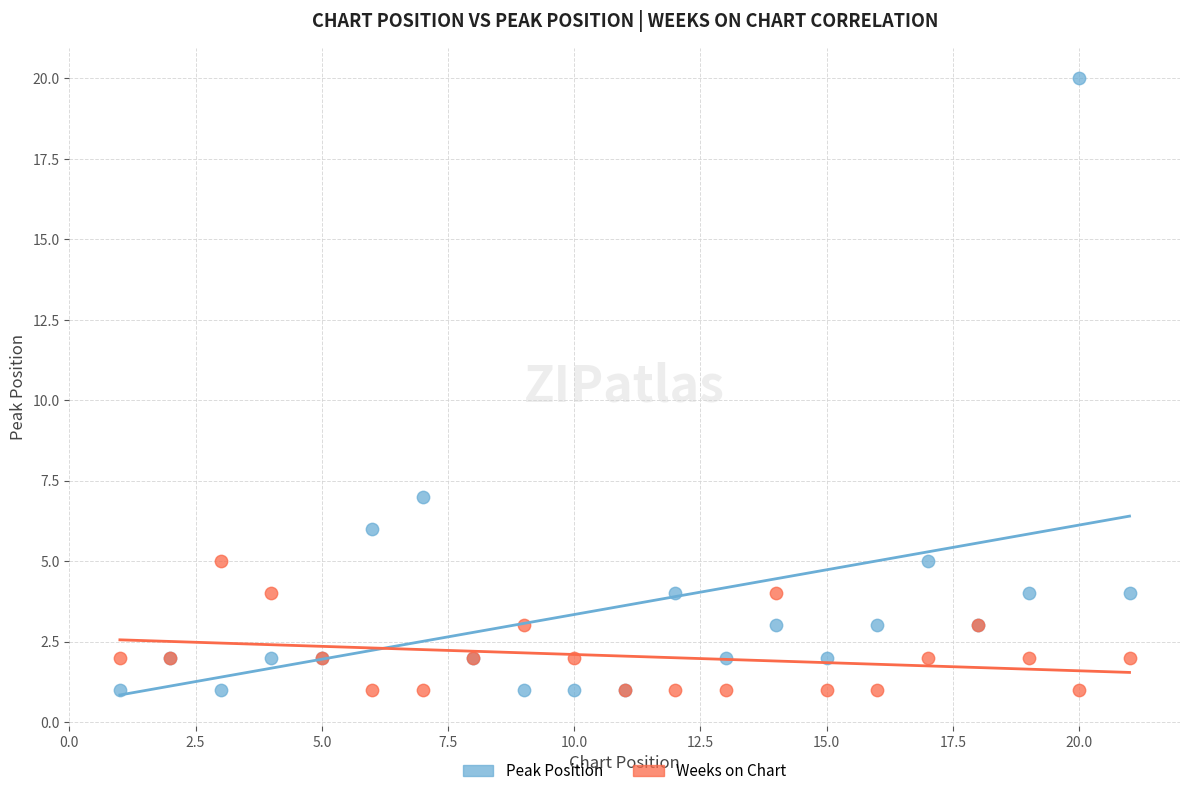

Which series has the largest Y range (max minus min)?

Peak Position